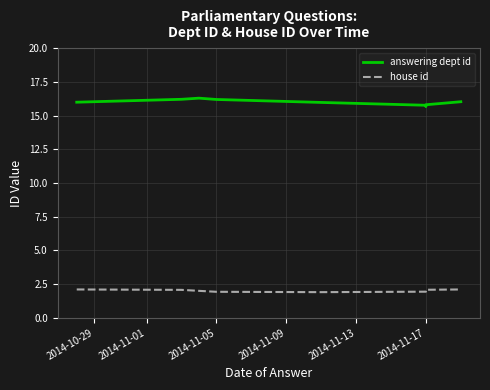

How many data points in house id are above 2?

5